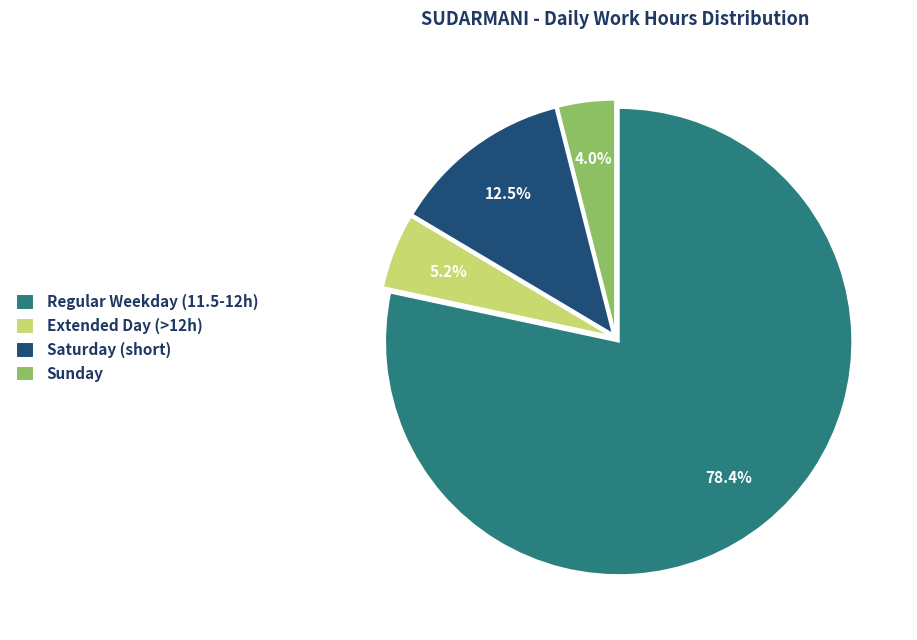

Which category has the biggest portion of the pie?

Regular Weekday (11.5-12h)